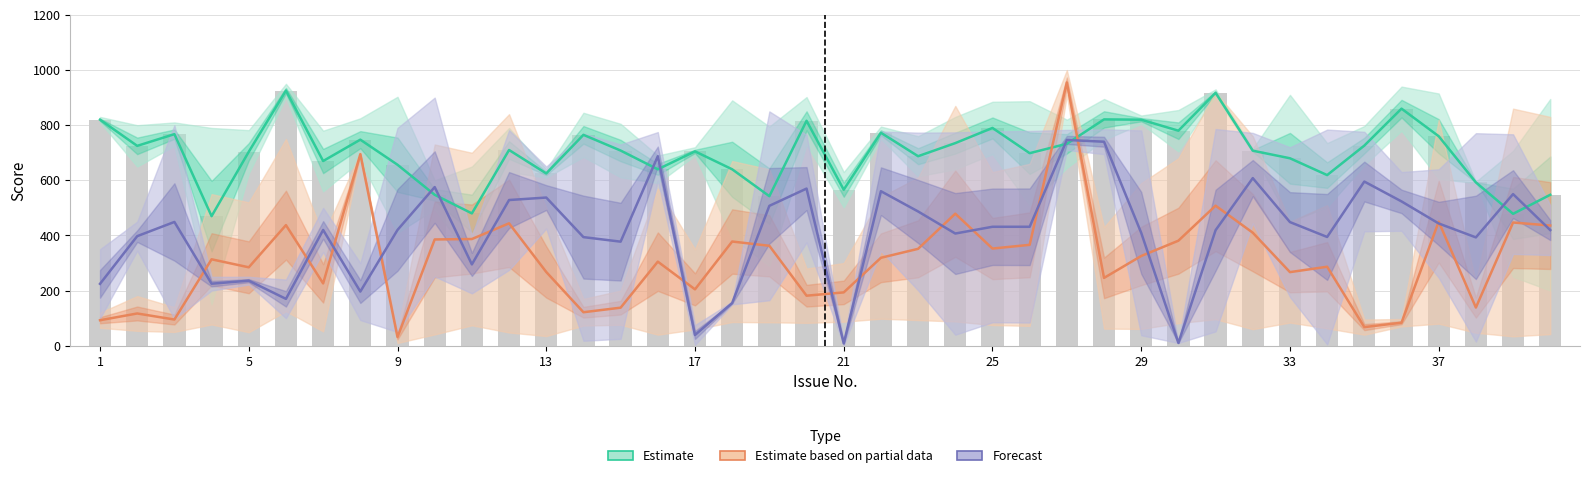

What is the lowest value of the Estimate based on partial data series?

31.5